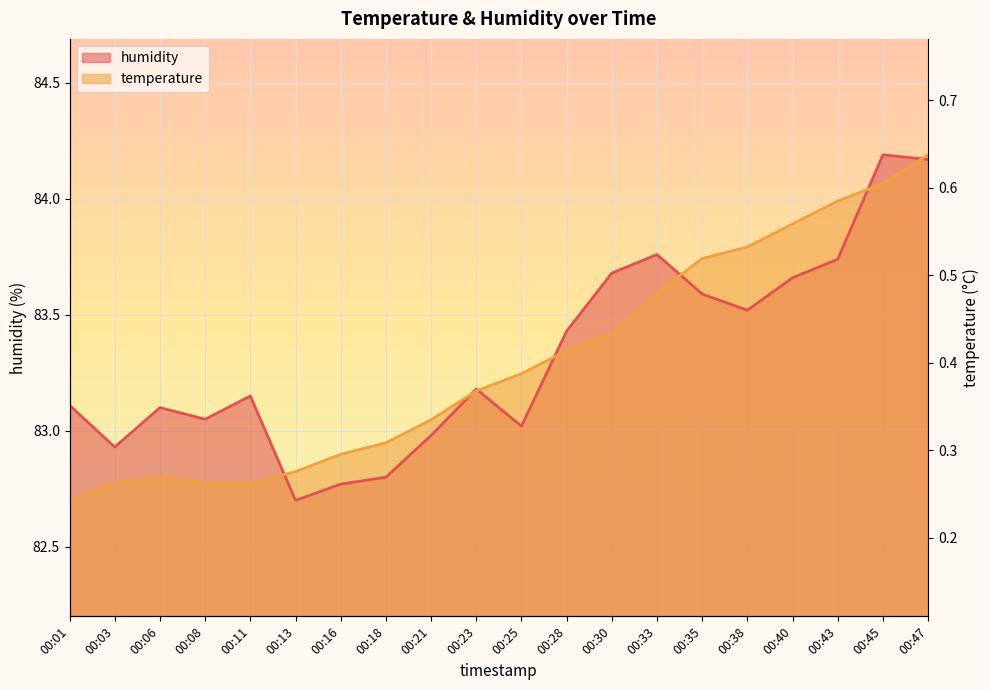

At which category does temperature reach its first local peak?

00:06